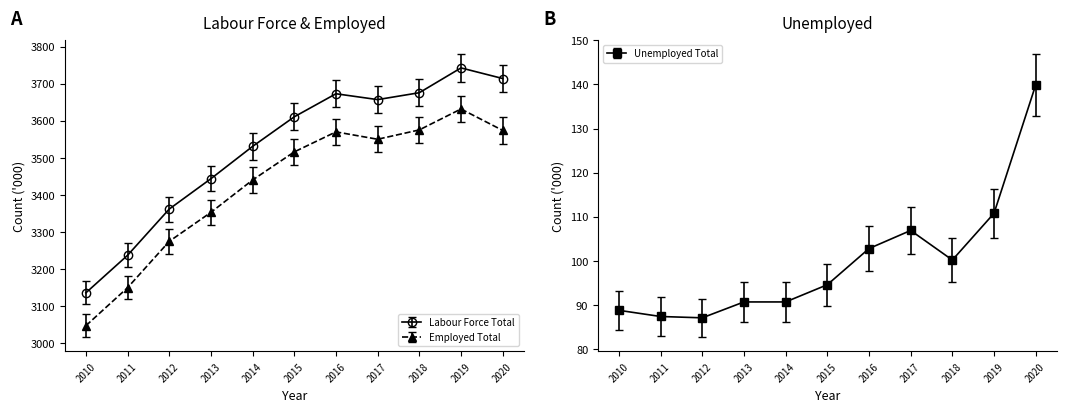

Count the number of categories in the chart.

11